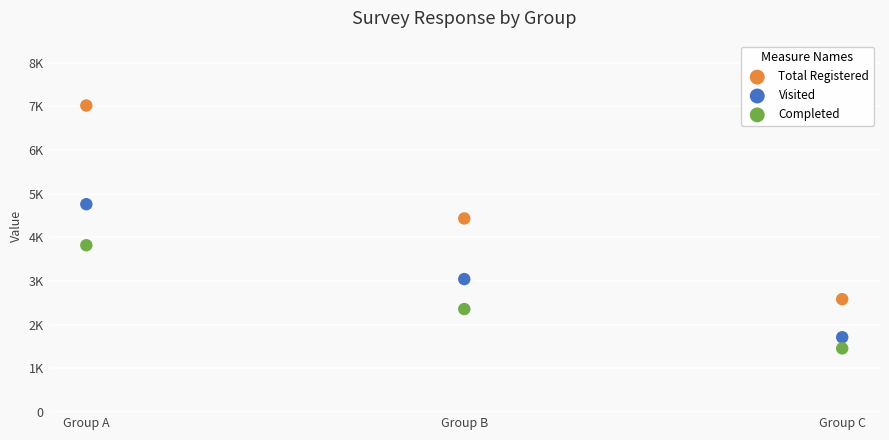

Which series contains the highest Y value?

Total Registered